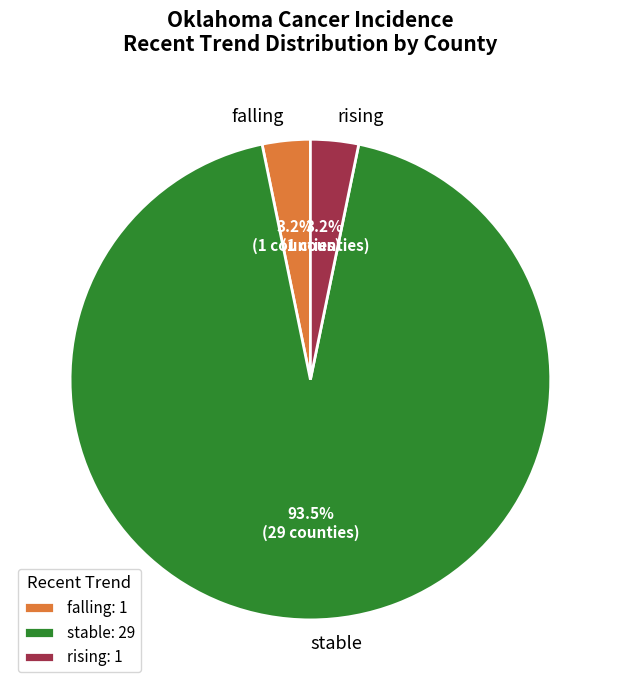

What is the largest slice in the pie chart?

stable